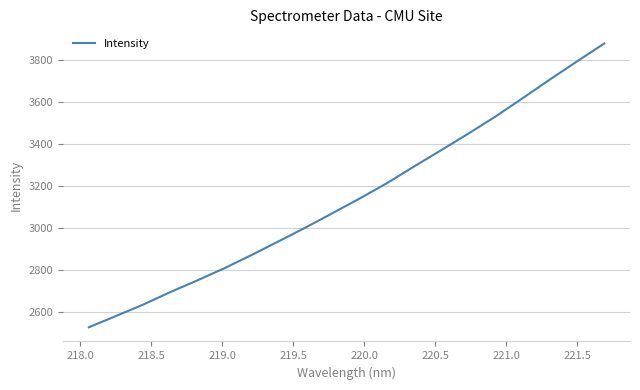

How many lines are shown in the chart?

1